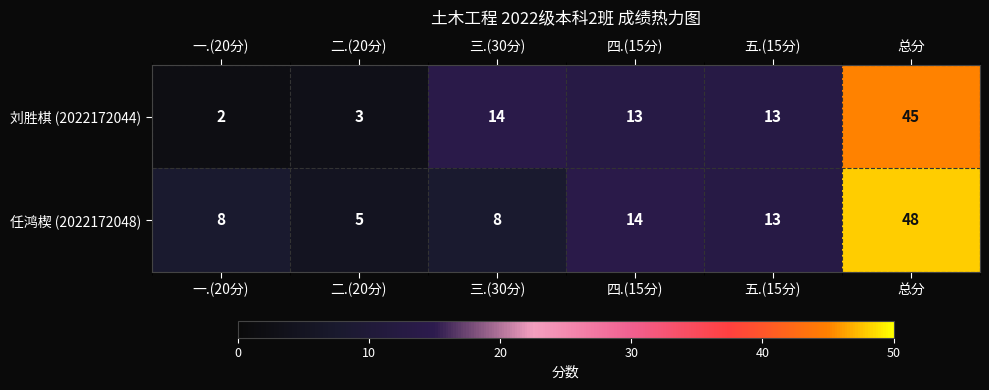

At which category is the sum across all series the highest?

总分